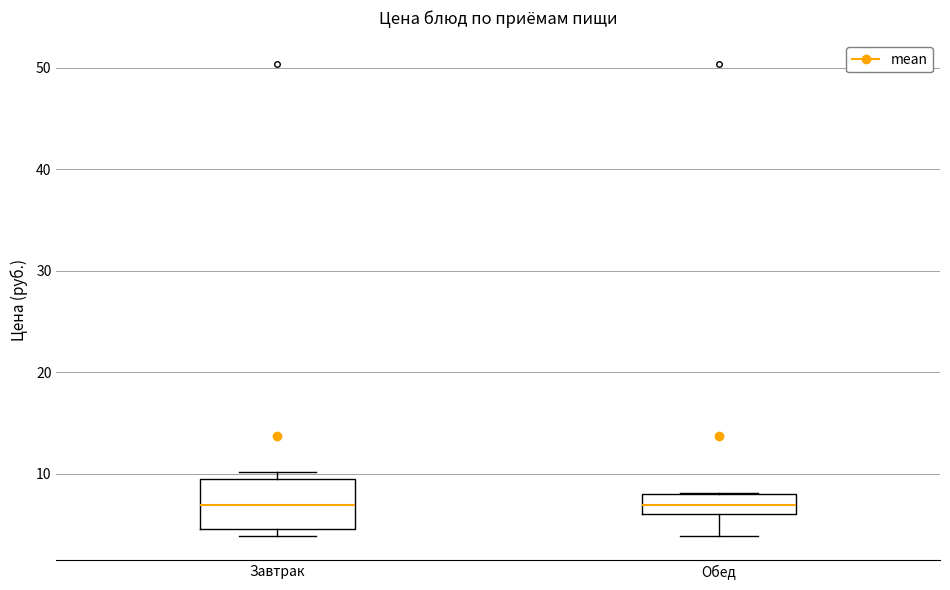

Which box is the tallest, from its lower edge to its upper edge?

Завтрак